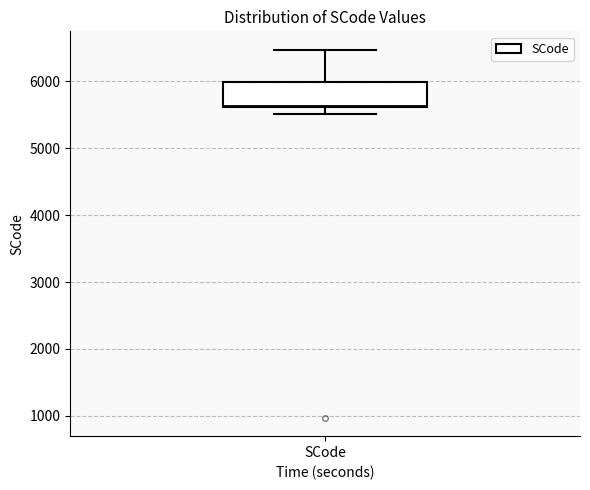

Where does the upper whisker of the box for SCode end on the y-axis? The values are not printed on the chart, so give them approximately, as read against the axis.

6500